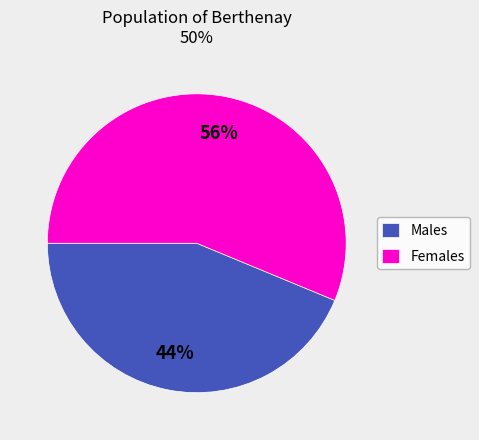

To the nearest percent, what is the combined percentage of Females and Males?

100%